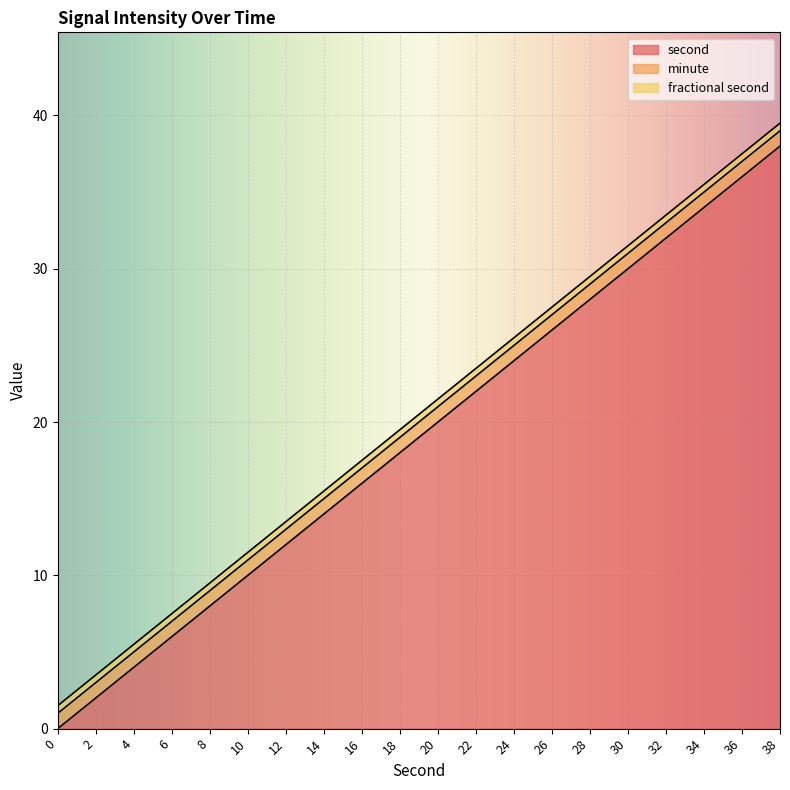

Rank the categories by second value from highest to lowest.

38, 36, 34, 32, 30, 28, 26, 24, 22, 20, 18, 16, 14, 12, 10, 8, 6, 4, 2, 0